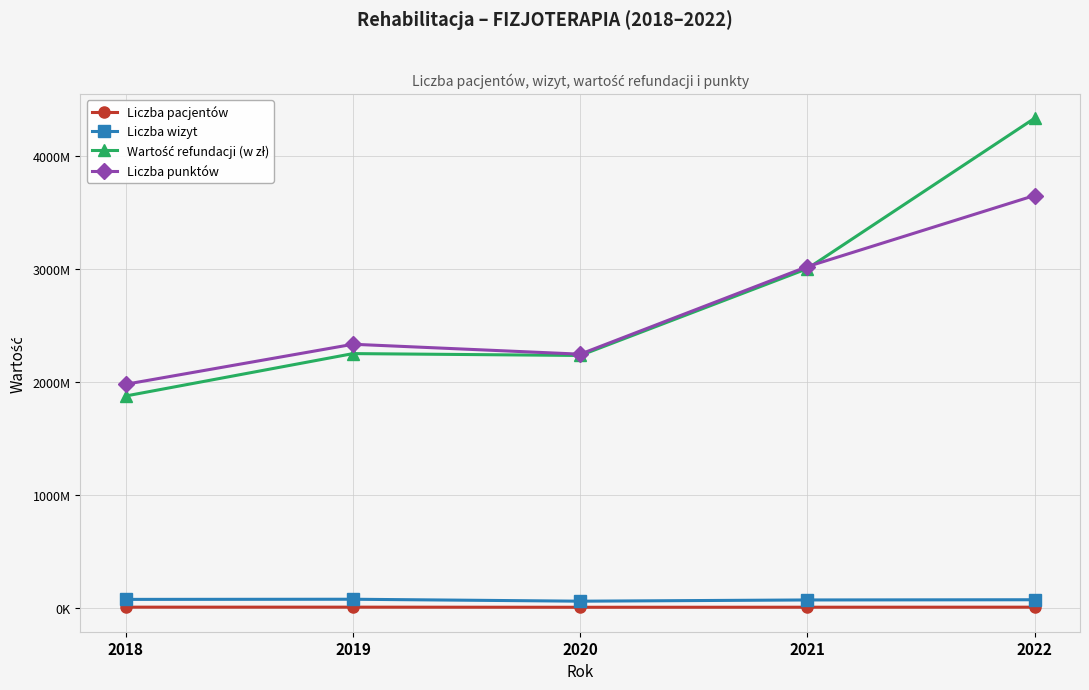

Does the chart have visible grid lines?

Yes